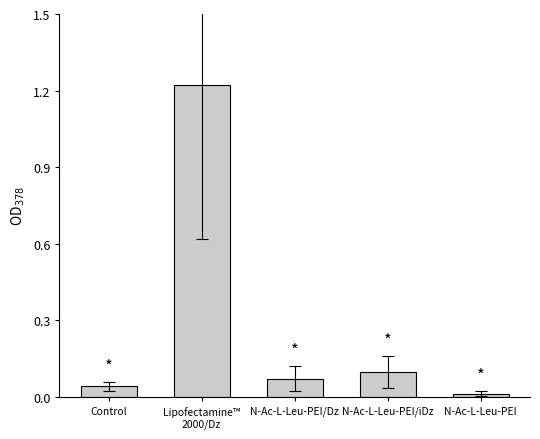

List the labels in order of value, smallest first.

N-Ac-L-Leu-PEI, Control, N-Ac-L-Leu-PEI/Dz, N-Ac-L-Leu-PEI/iDz, Lipofectamine™
2000/Dz